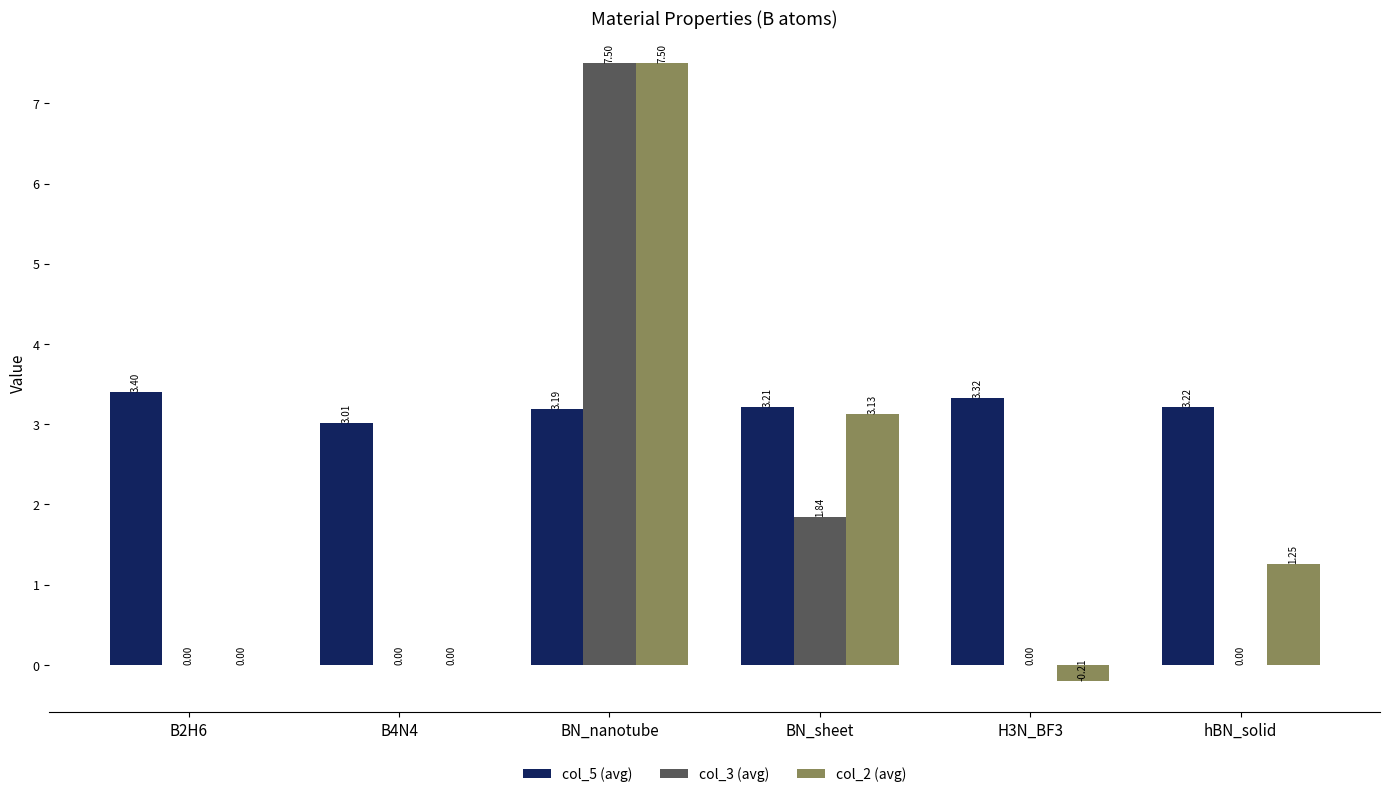

Which series has the largest total across all categories?

col_5 (avg)